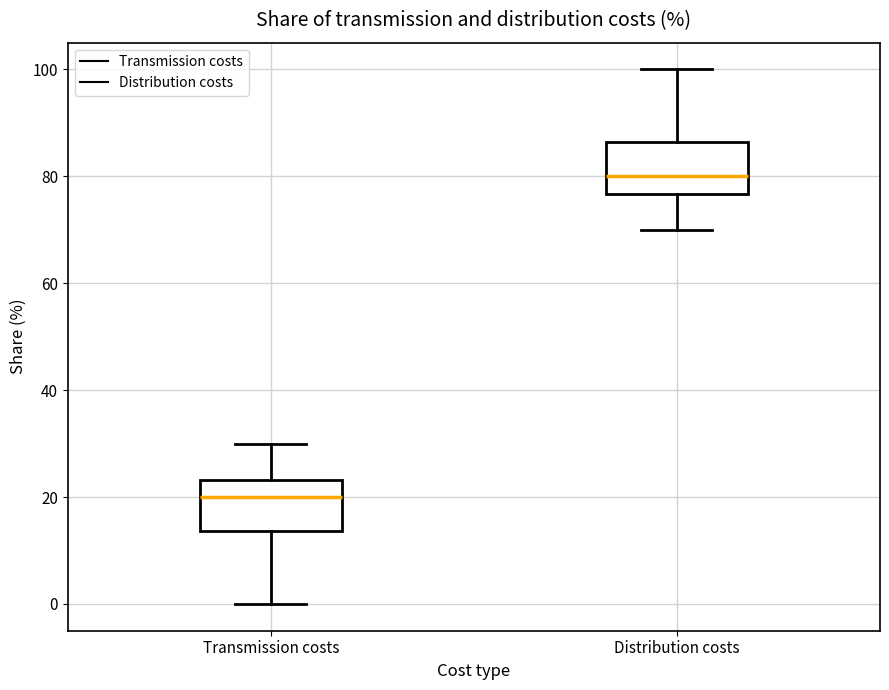

Reading left to right, read every box against the y-axis: the position of its median line, the range the box covers, and the ends of its whiskers. The values are not printed on the chart, so give them approximately, as read against the axis.

Transmission costs: median 20, box 14 to 24, whiskers 0 to 30
Distribution costs: median 80, box 76 to 86, whiskers 70 to 100